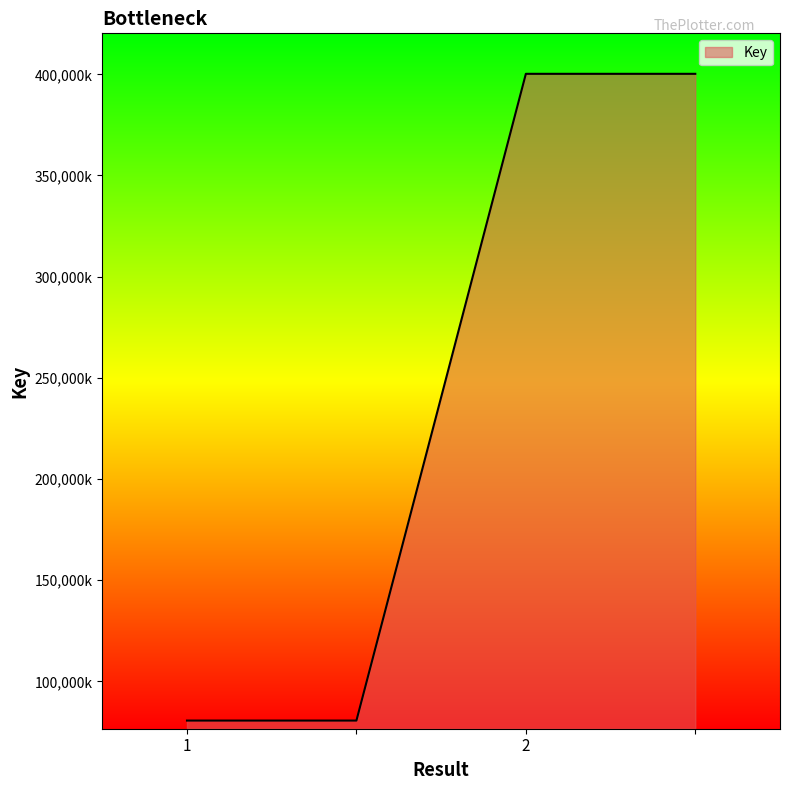

Is this an area chart (filled region under the line)?

Yes